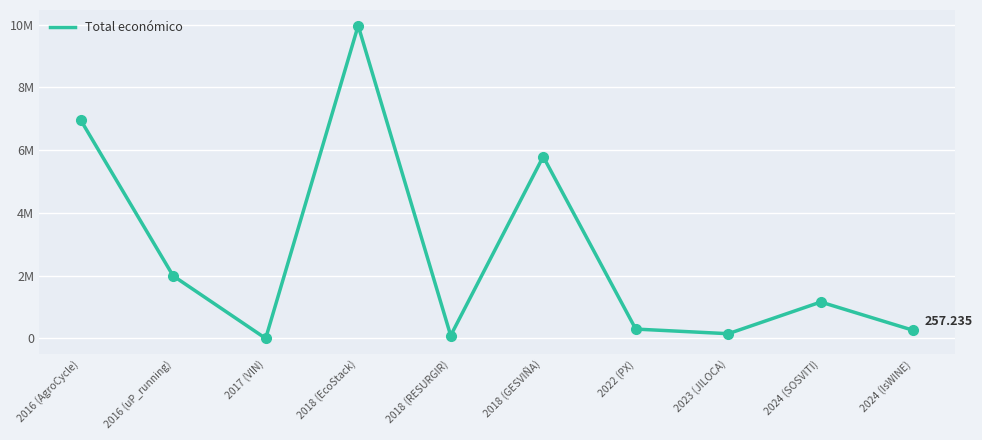

What is the change in value from 2016 (AgroCycle) to 2022 (PX)?

-6662884